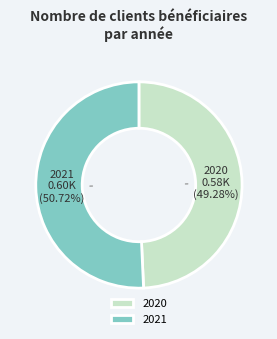

Which slice is the smallest?

2020